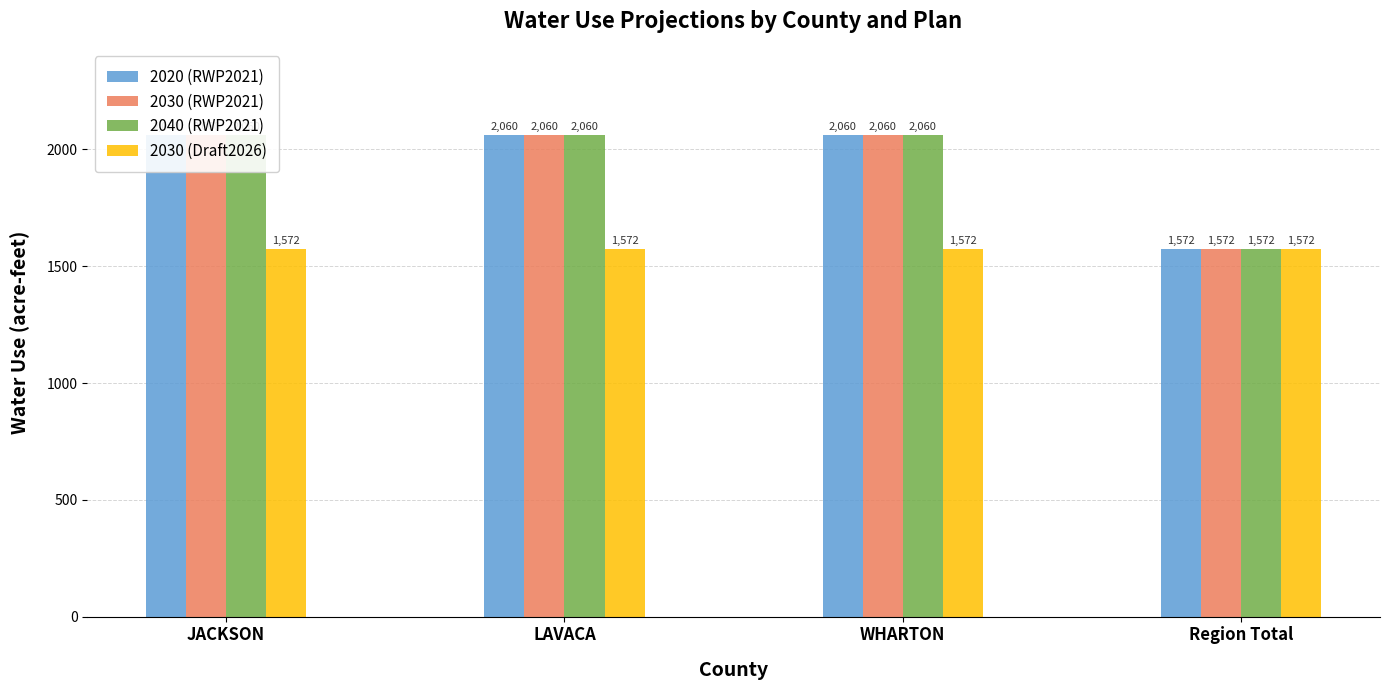

What are all the series names shown in the legend?

2020 (RWP2021), 2030 (RWP2021), 2040 (RWP2021), 2030 (Draft2026)